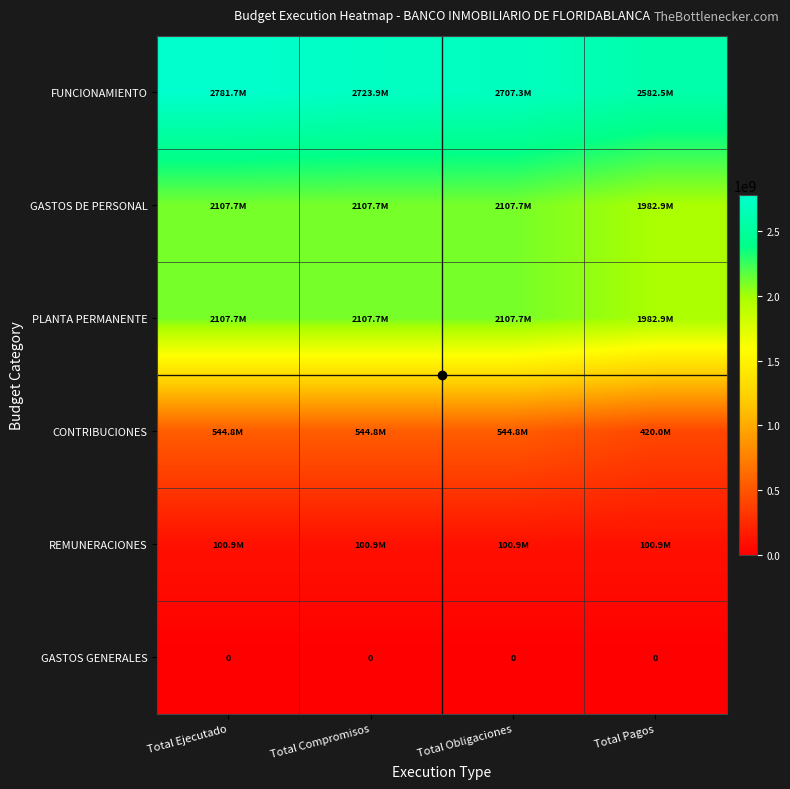

Which series has the largest total across all categories?

FUNCIONAMIENTO